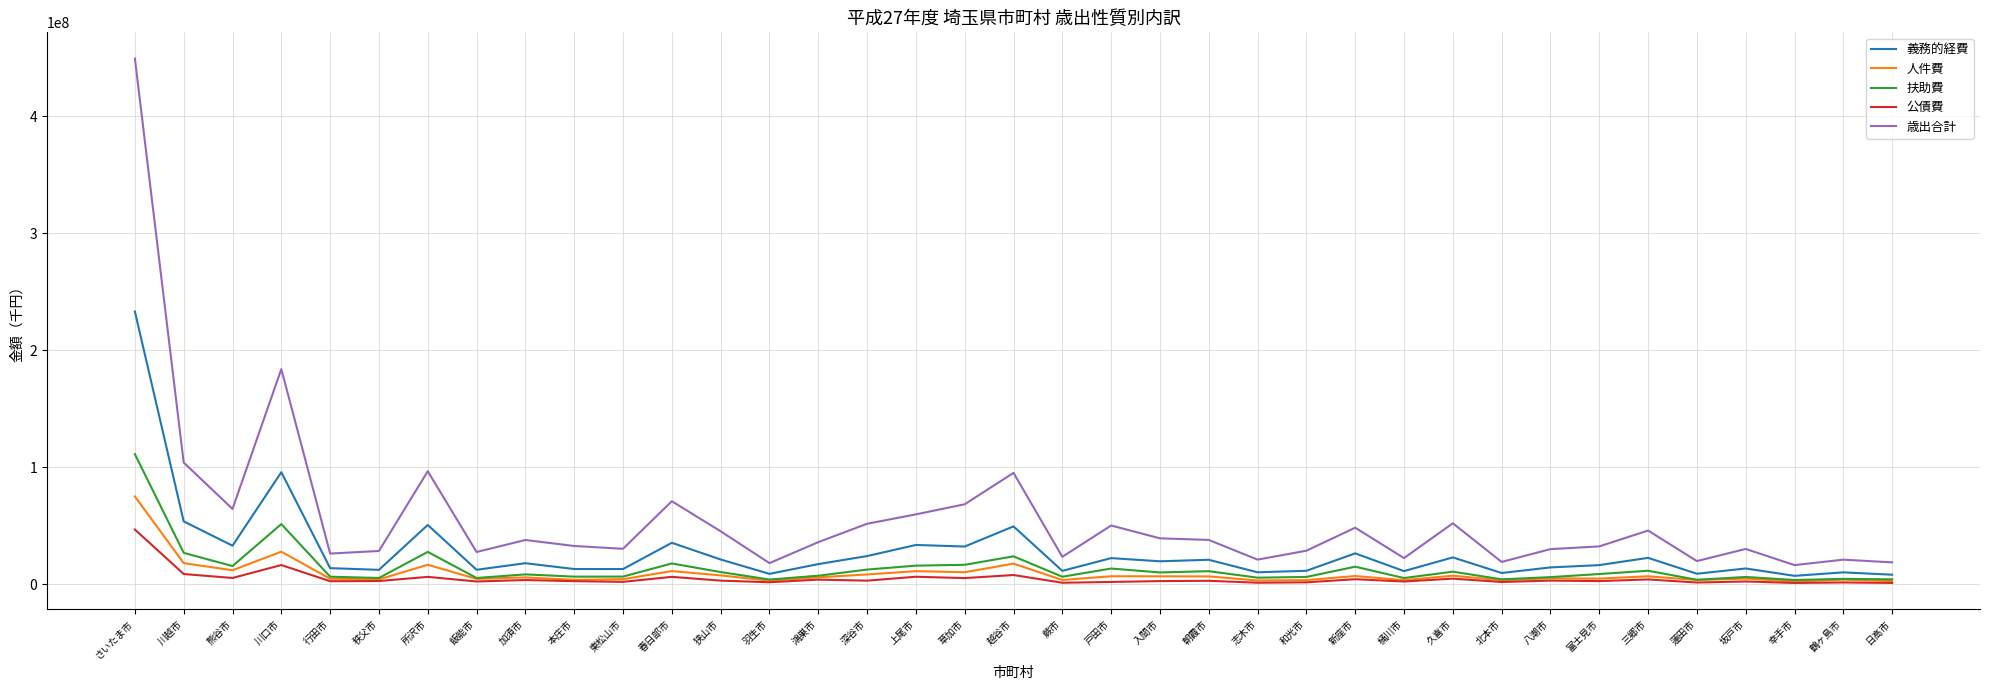

List the series in order of their peak value, highest first.

歳出合計, 義務的経費, 扶助費, 人件費, 公債費